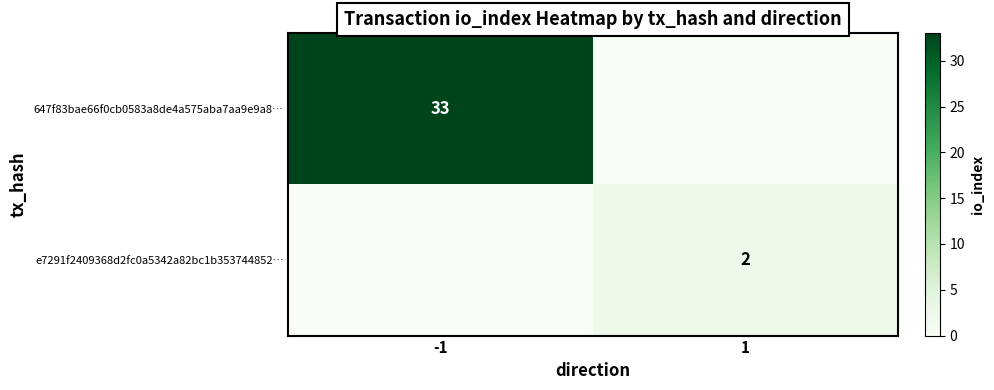

Is it true that e7291f2409368d2fc0a5342a82bc1b353744852… equals 2 at 1?

True